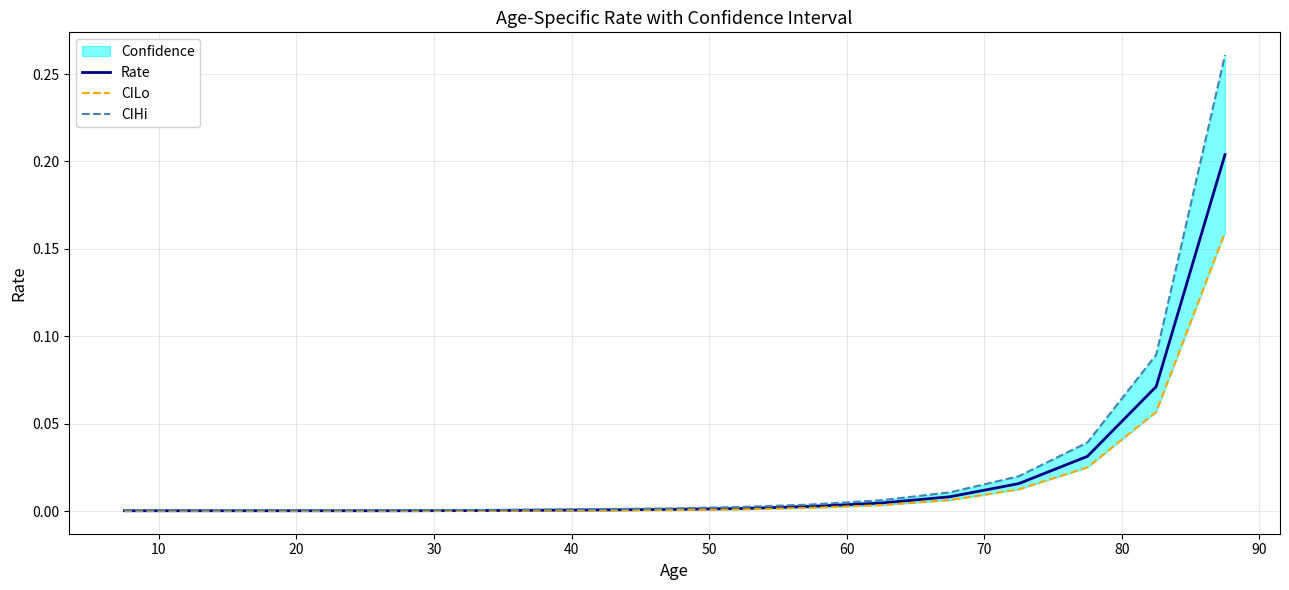

True or false: Rate and CILo intersect in this chart.

False